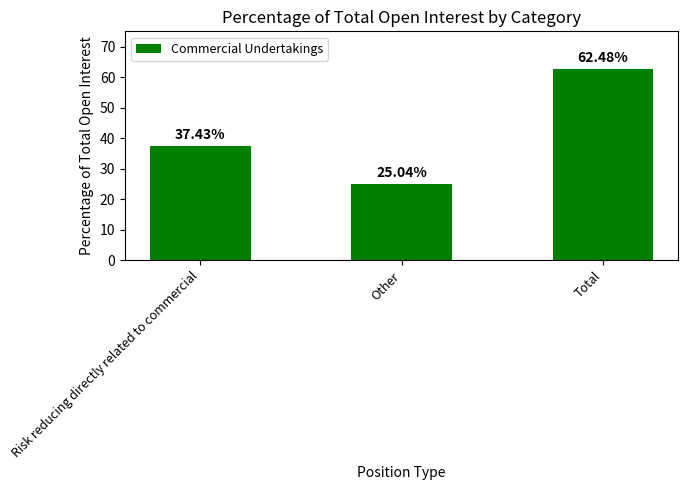

What is the label of the 3rd bar from the left?

Total